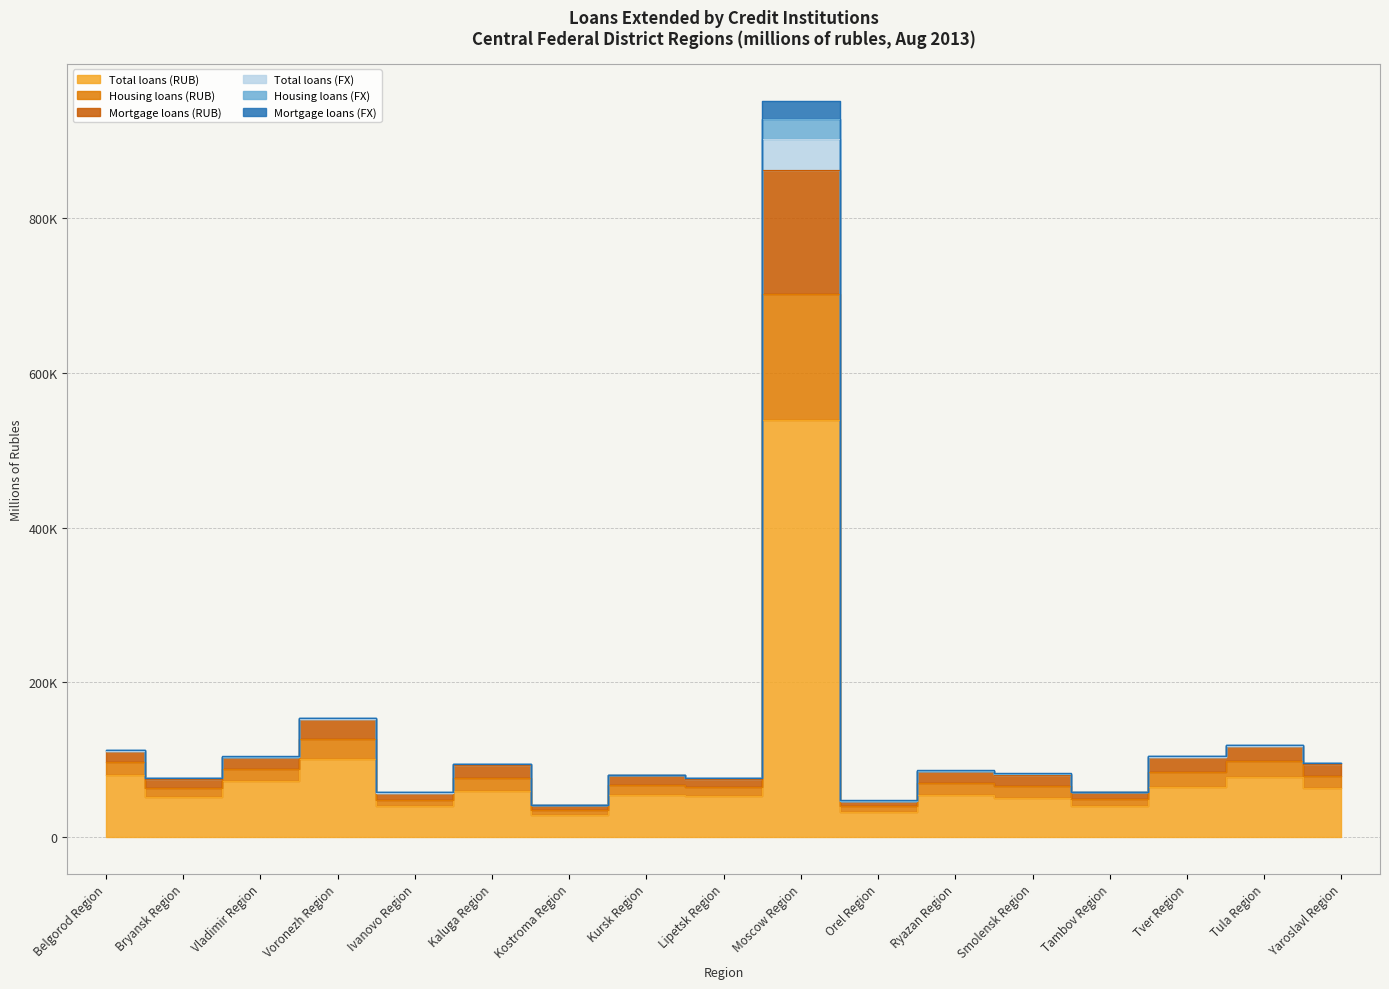

What are all the series names shown in the legend?

Total loans (RUB), Housing loans (RUB), Mortgage loans (RUB), Total loans (FX), Housing loans (FX), Mortgage loans (FX)